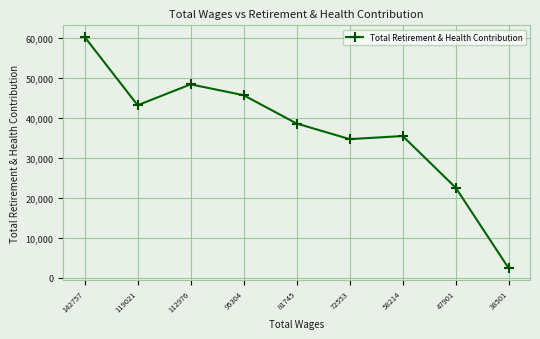

At which category does the data reach its first local valley?

119021